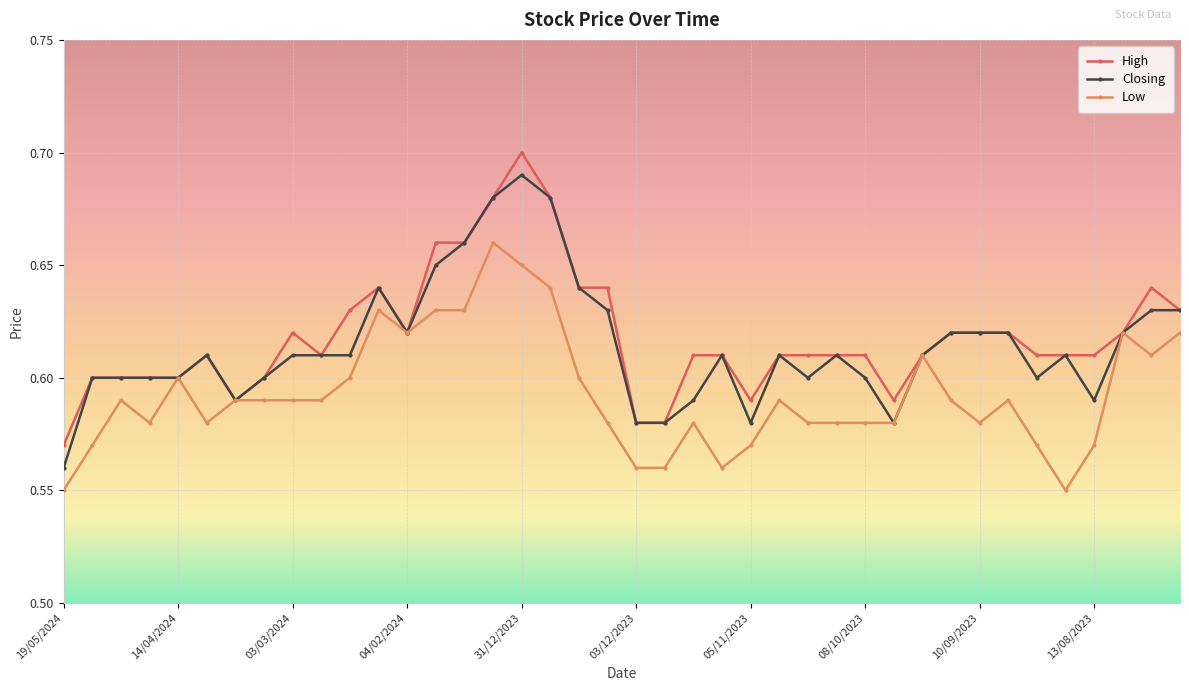

True or false: Low has more than 2 points higher than both neighbors.

True